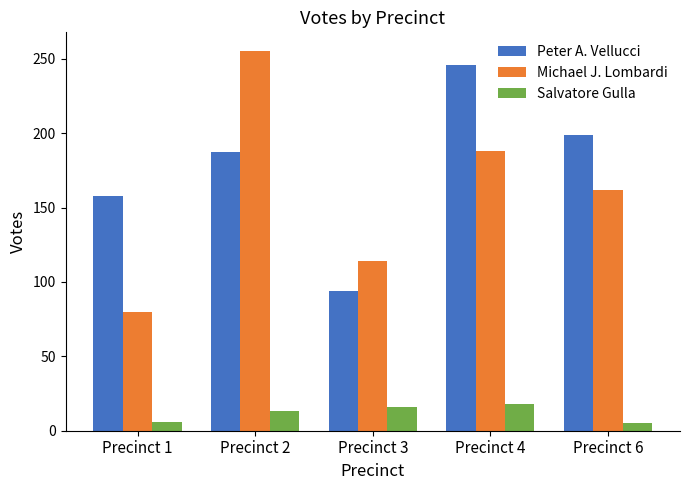

Which series changed the most between Precinct 2 and Precinct 6?

Michael J. Lombardi